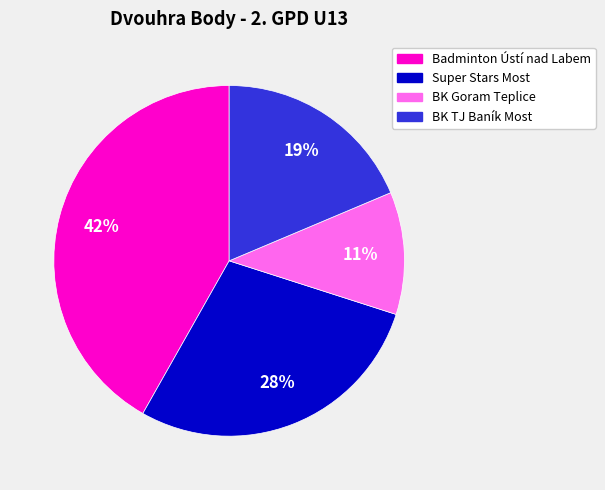

Is there a majority slice in this chart?

No